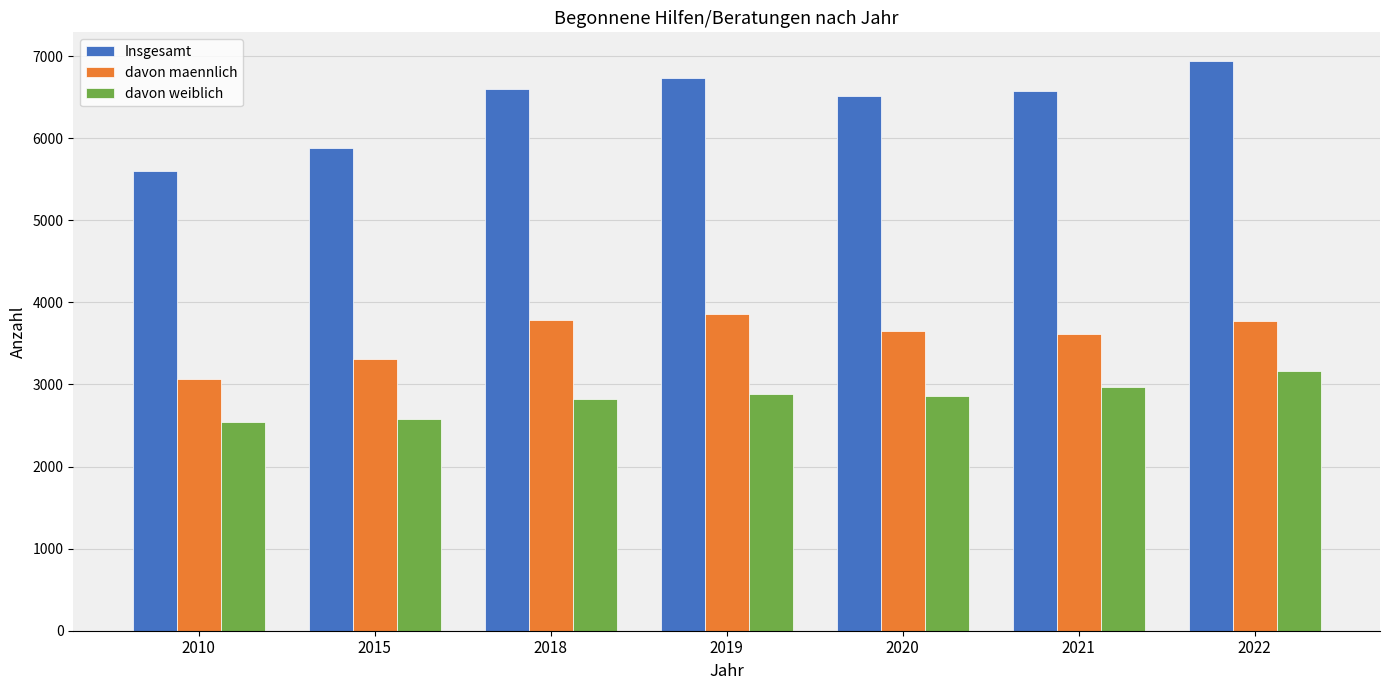

Which series has the widest spread of values?

Insgesamt